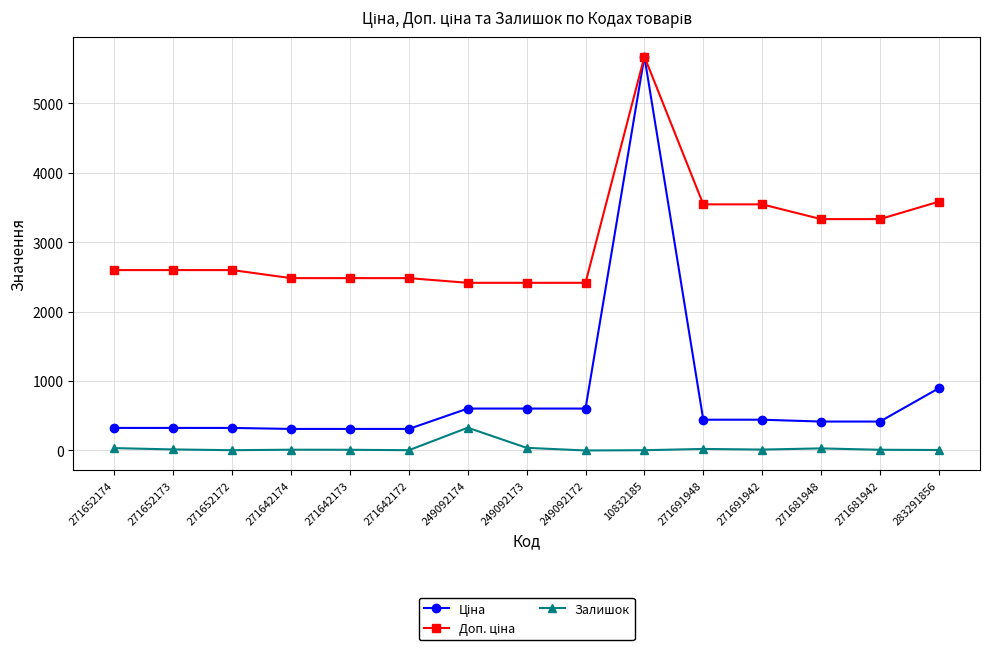

Which category has the highest value in the Залишок series?

249092174